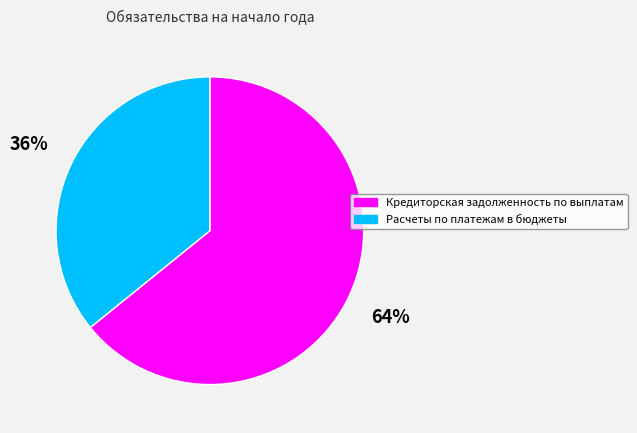

Which slice is the smallest?

Расчеты по платежам в бюджеты